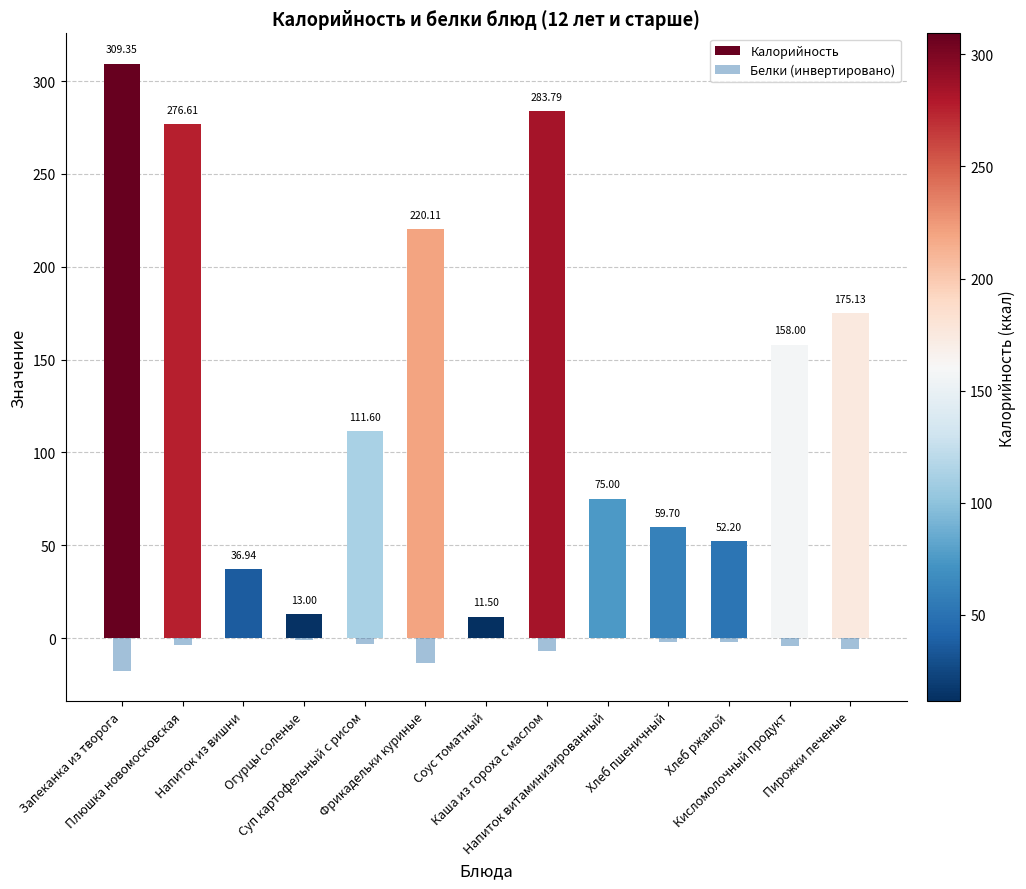

What is the label of the 3rd bar from the left?

Напиток из вишни